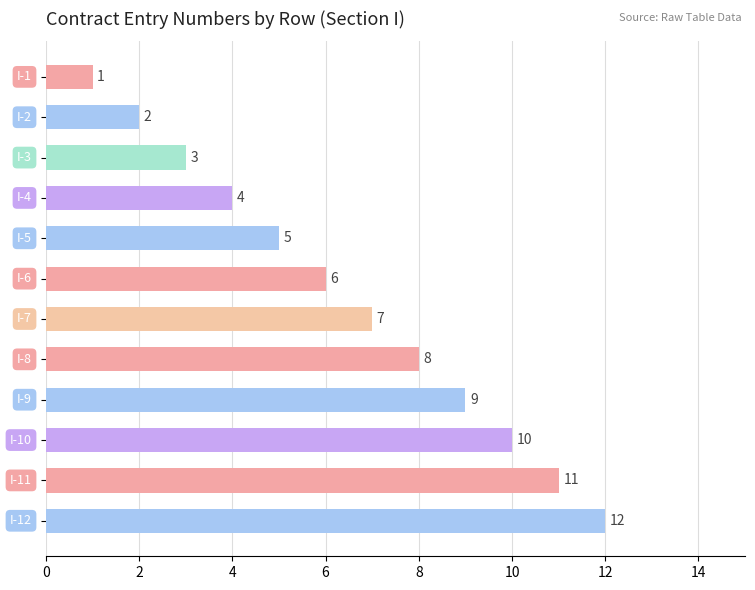

What is the maximum value shown in the chart?

12